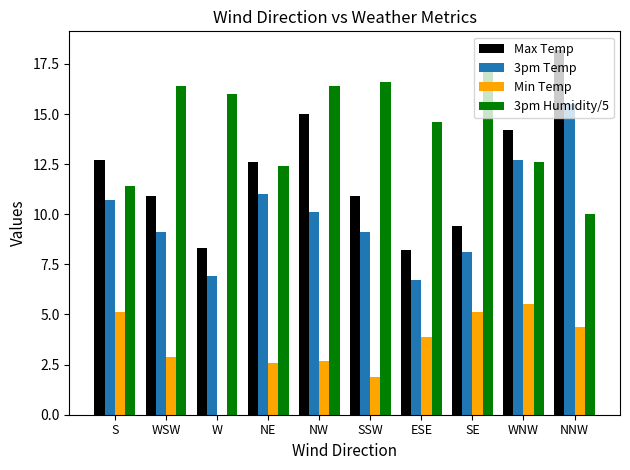

How many bars are there in each group?

4